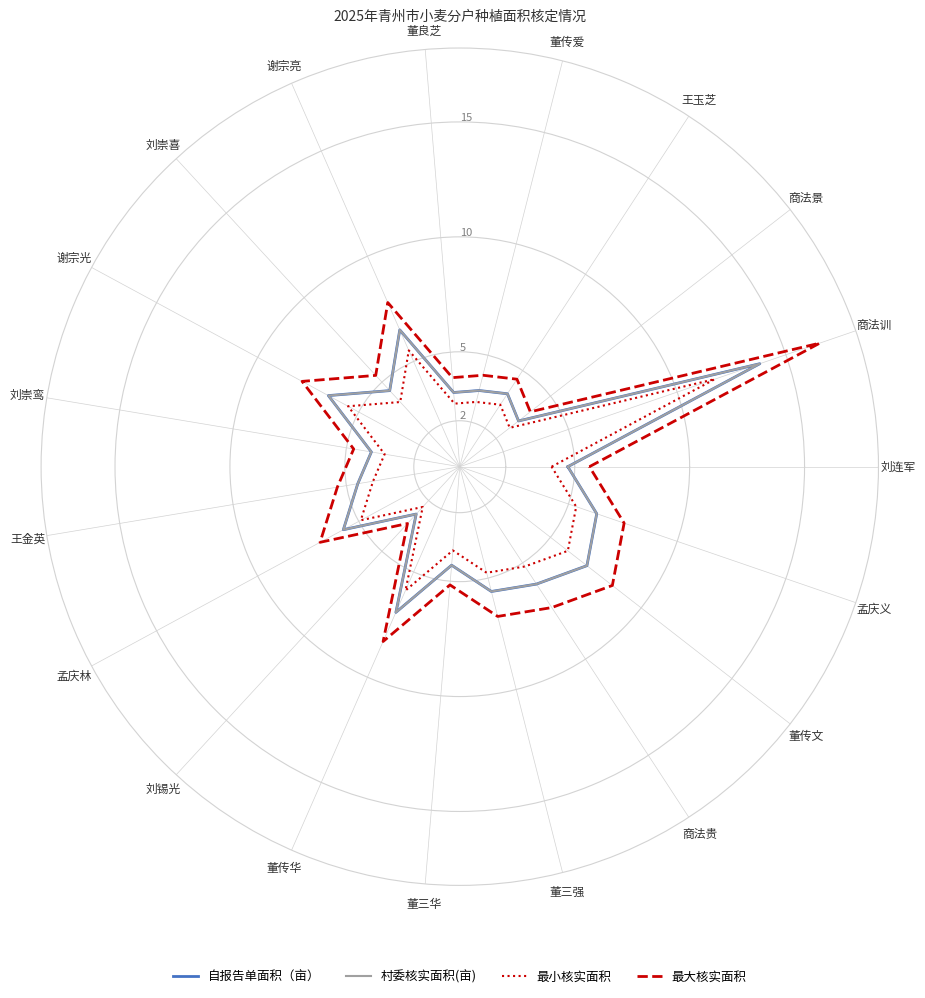

Which series has the largest total across all categories?

最大核实面积